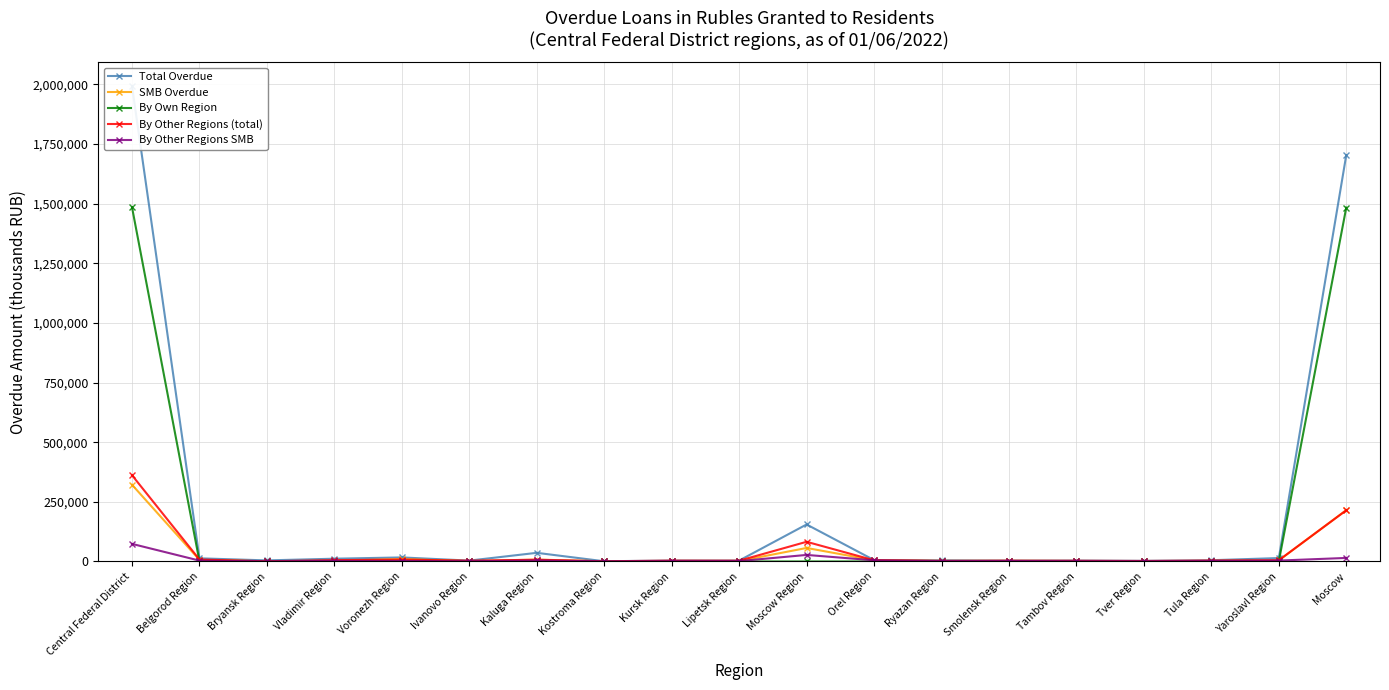

What is the difference between the highest and lowest values at Bryansk Region?

4441